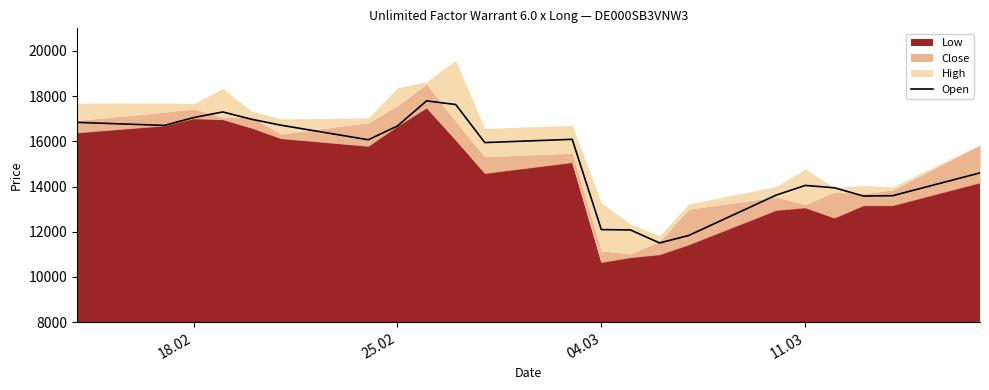

What is the minimum value for Open?

11505